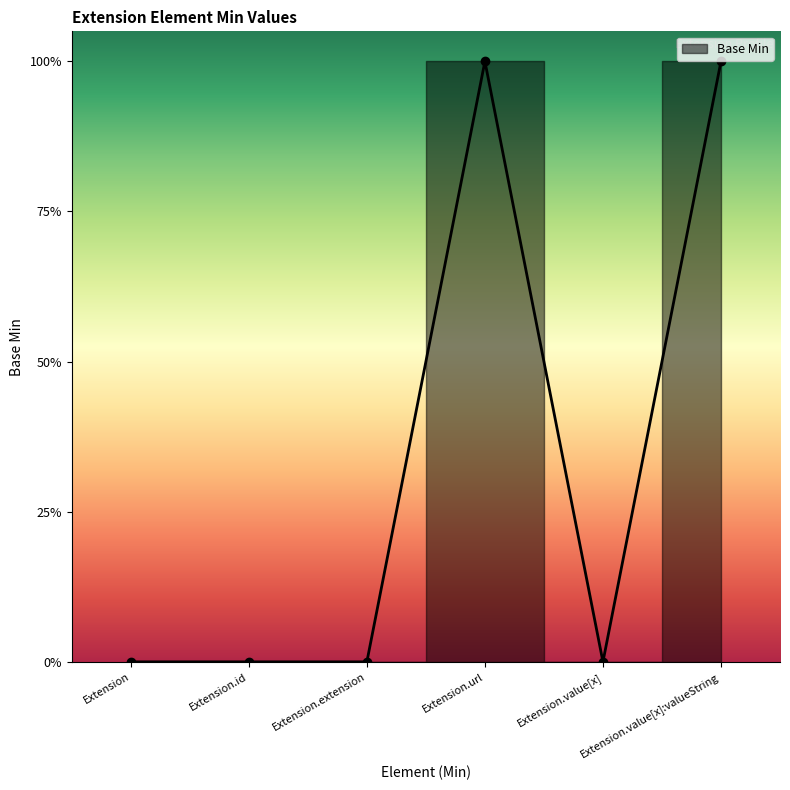

What position from the right is Extension?

6